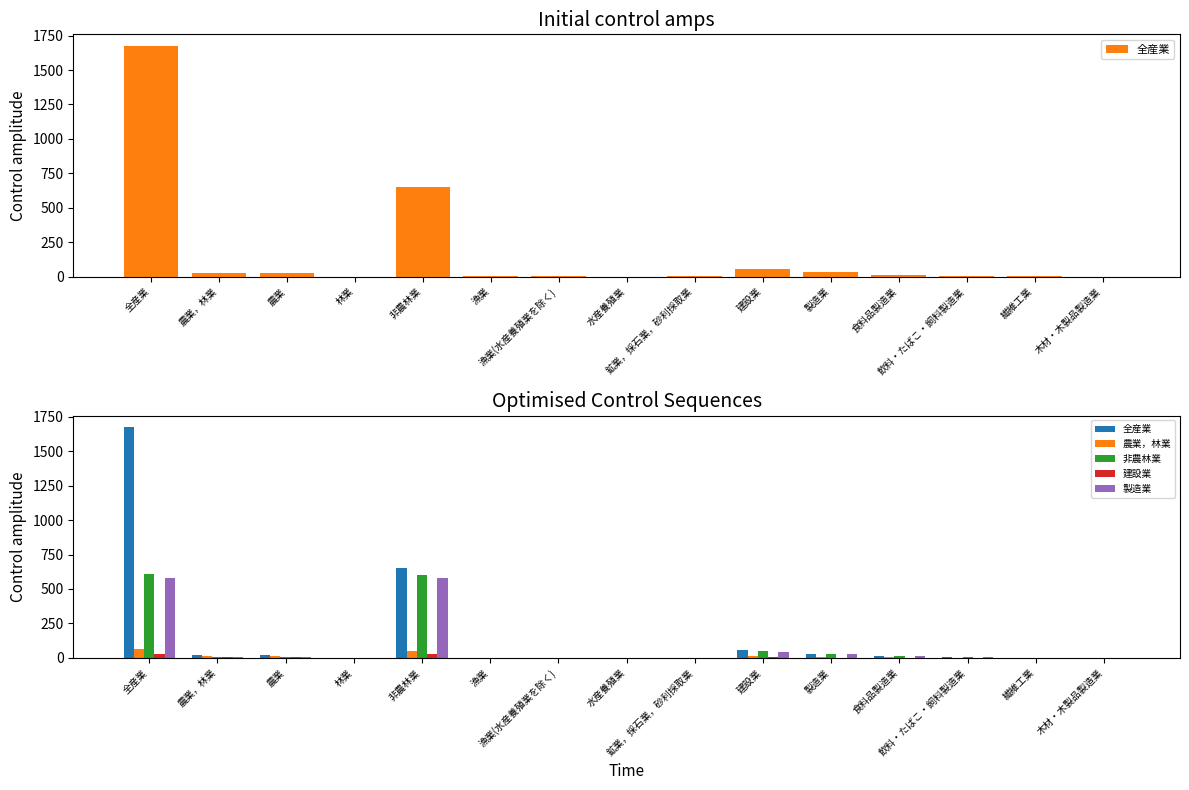

Reading left to right, list all the values displayed in this chart.

全産業: 1676	23	23	0	652	1	1	0	1	58	30	12	2	1	0
農業，林業: 67	16	16	0	51	0	0	0	0	11	6	2	0	0	0
非農林業: 608	8	8	0	601	1	1	0	1	47	25	10	2	1	0
建設業: 25	3	3	0	24	0	0	0	0	5	0	0	0	0	0
製造業: 583	7	7	0	576	1	1	0	1	41	24	10	2	1	0